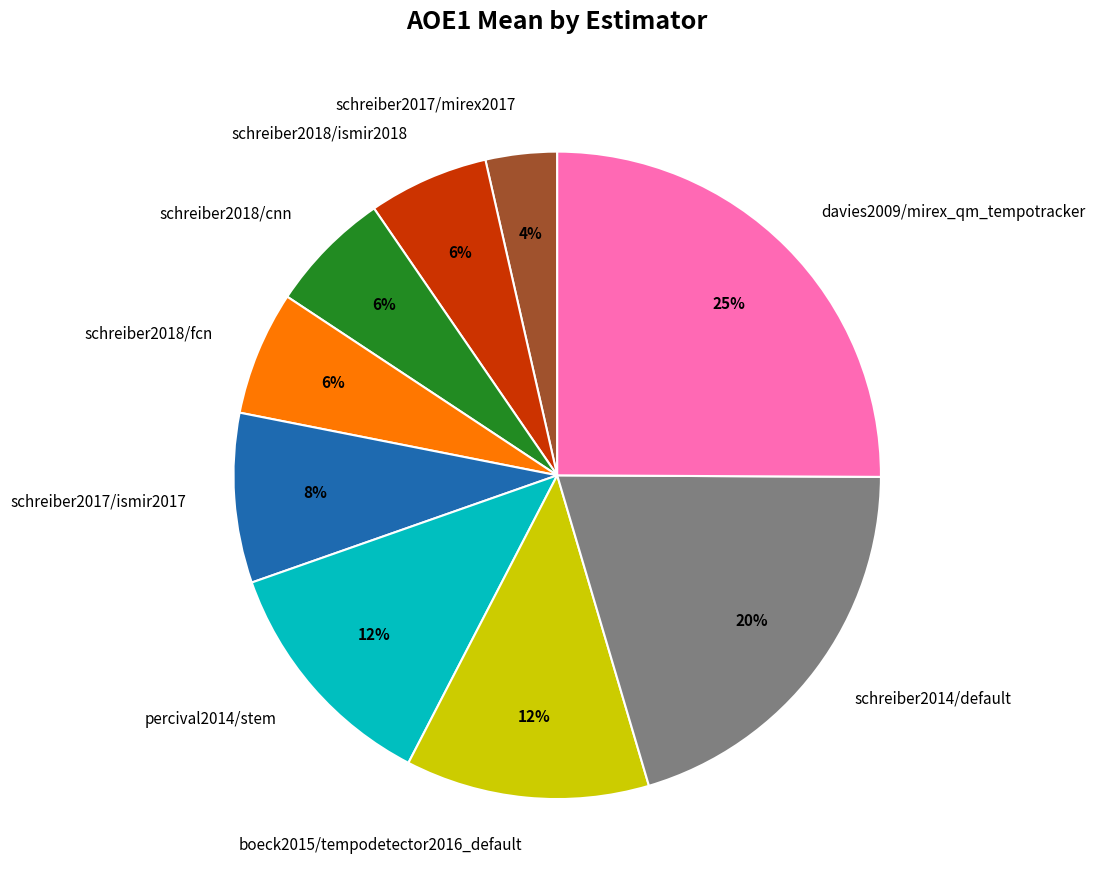

Between schreiber2014/default and schreiber2018/ismir2018, which is larger?

schreiber2014/default